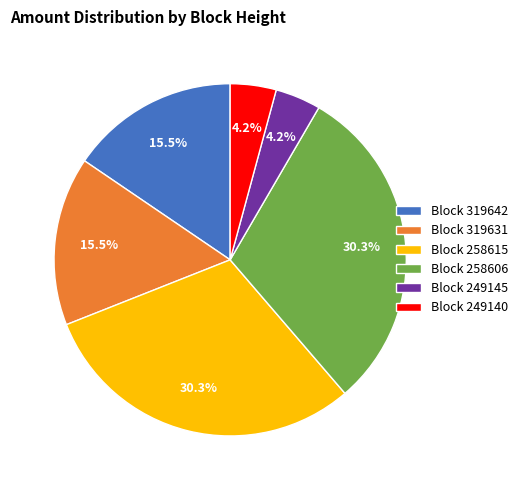

Combined, do Block 249140 and Block 258615 account for over 50%?

No